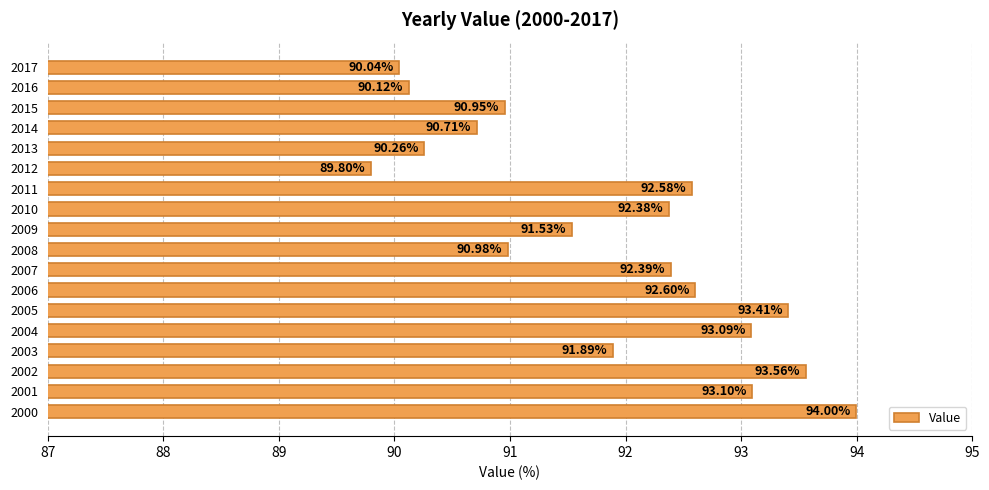

How many data points are less than 92?

9